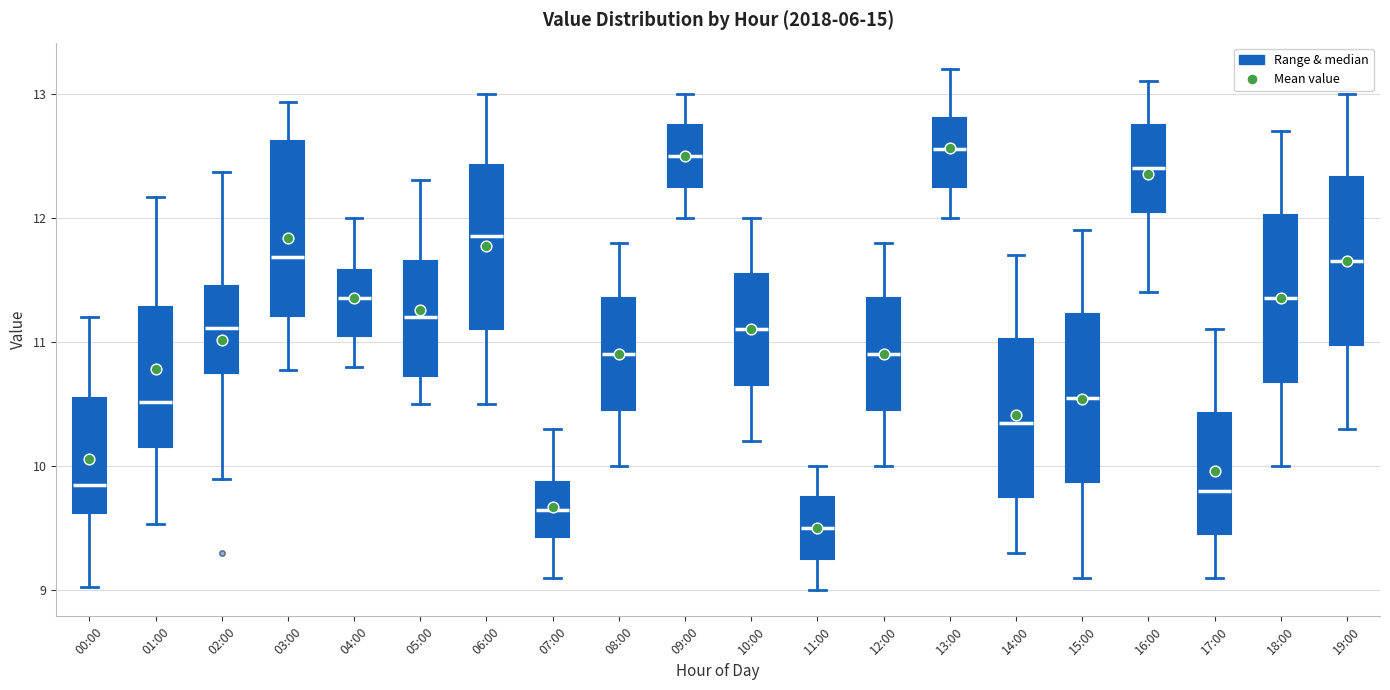

Where does the upper whisker of the box for 12:00 end on the y-axis? The values are not printed on the chart, so give them approximately, as read against the axis.

11.8